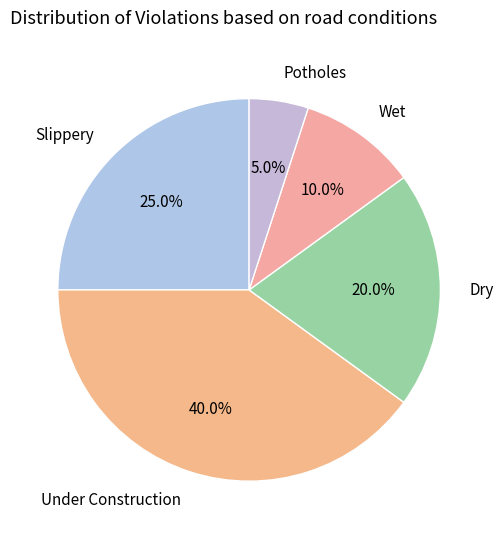

Approximately how many times larger is the value at Slippery compared to Potholes?

5.0